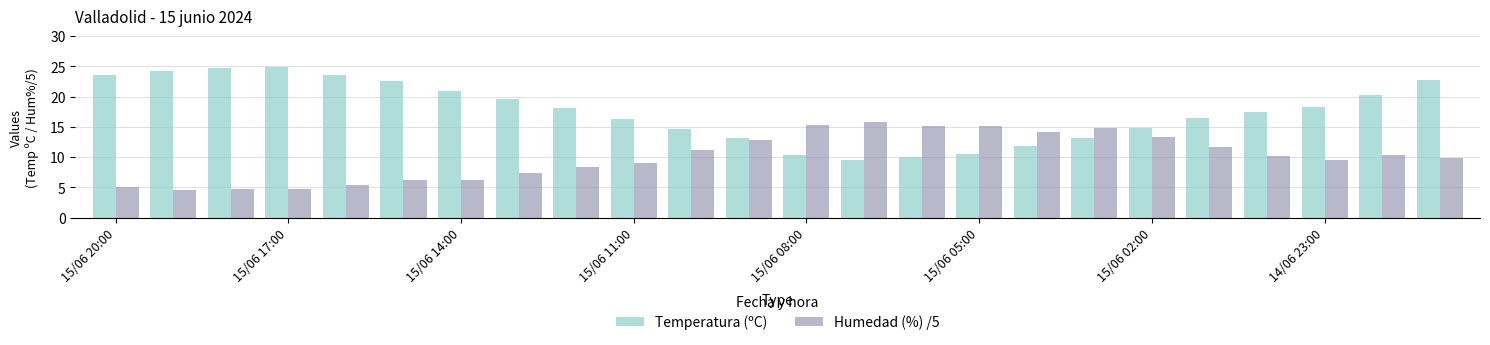

Which series has the widest spread of values?

Temperatura (ºC)